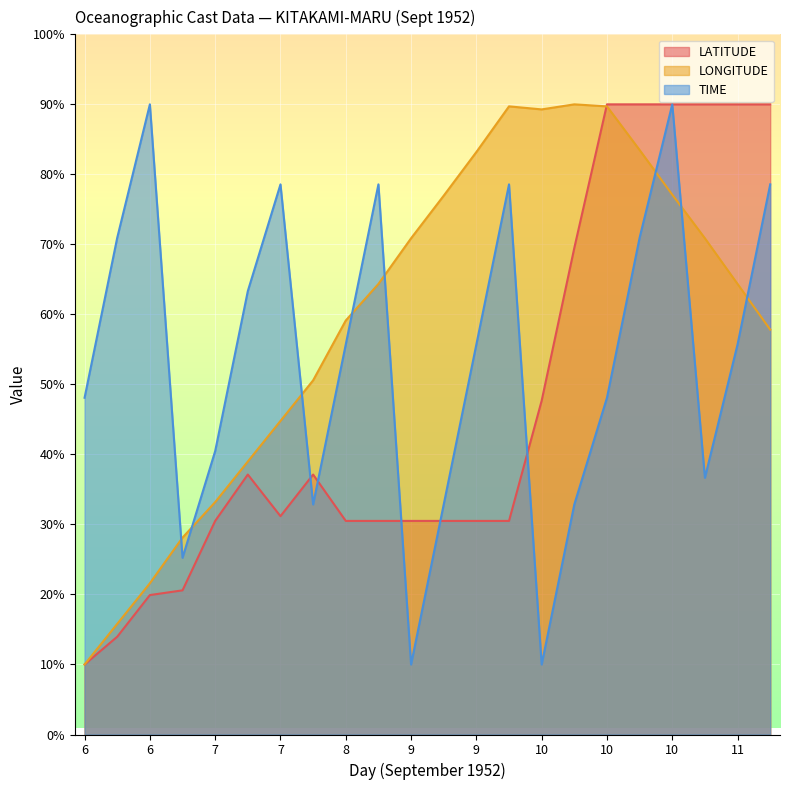

At which label is TIME closest to 50?

6